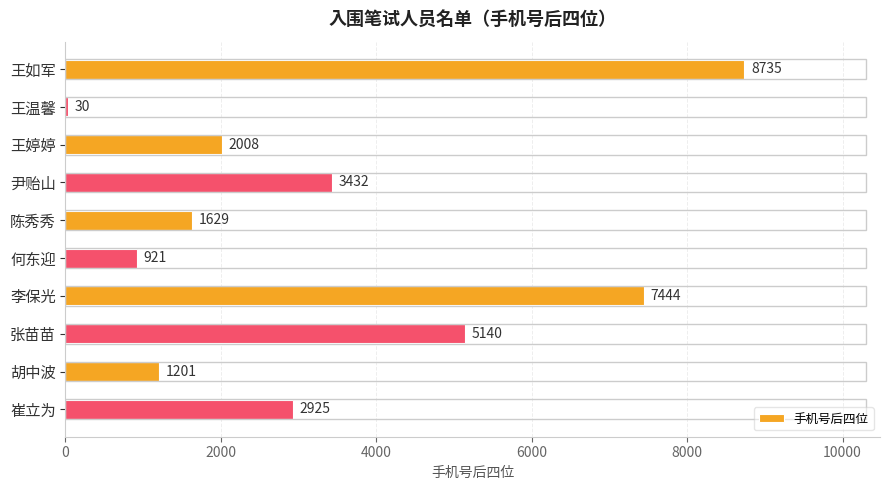

Are the bars horizontal?

Yes